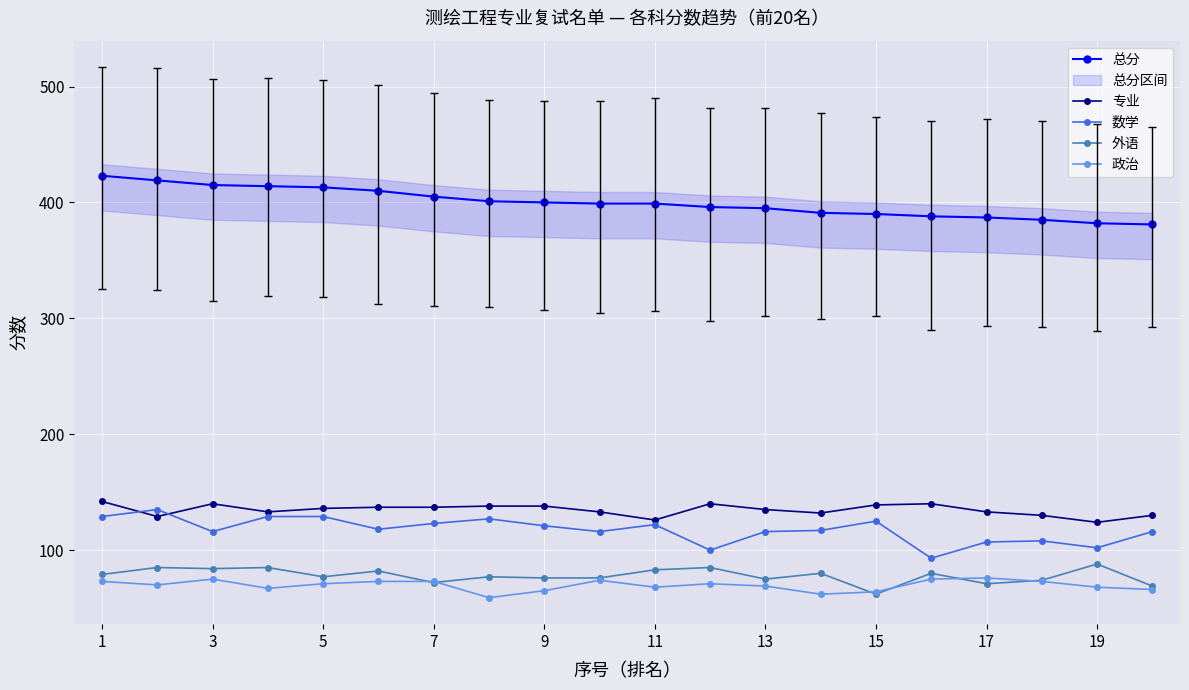

What is the difference between the maximum and minimum values in the 专业 series?

18